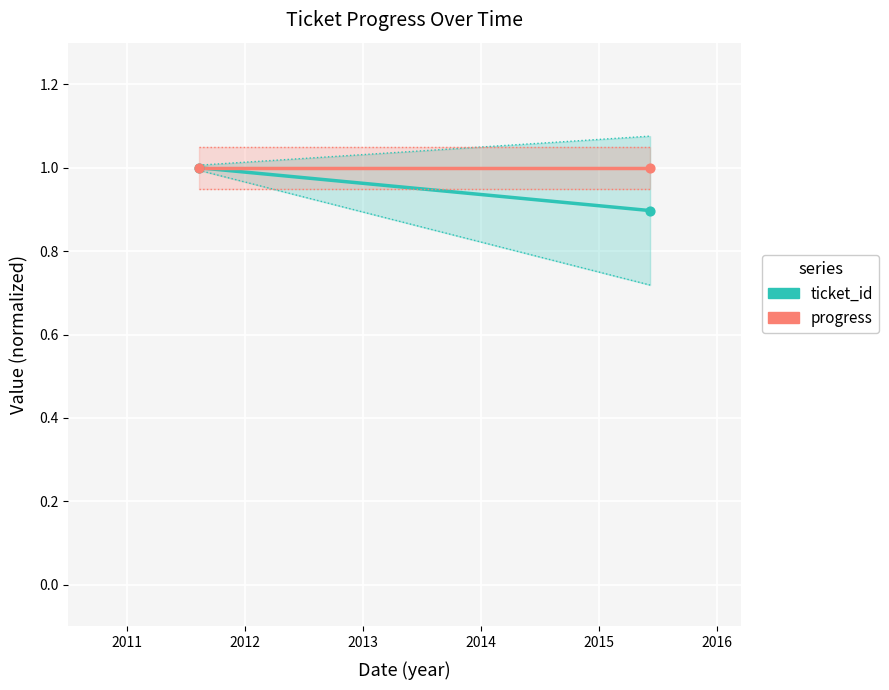

What are all the series names shown in the legend?

ticket_id, progress